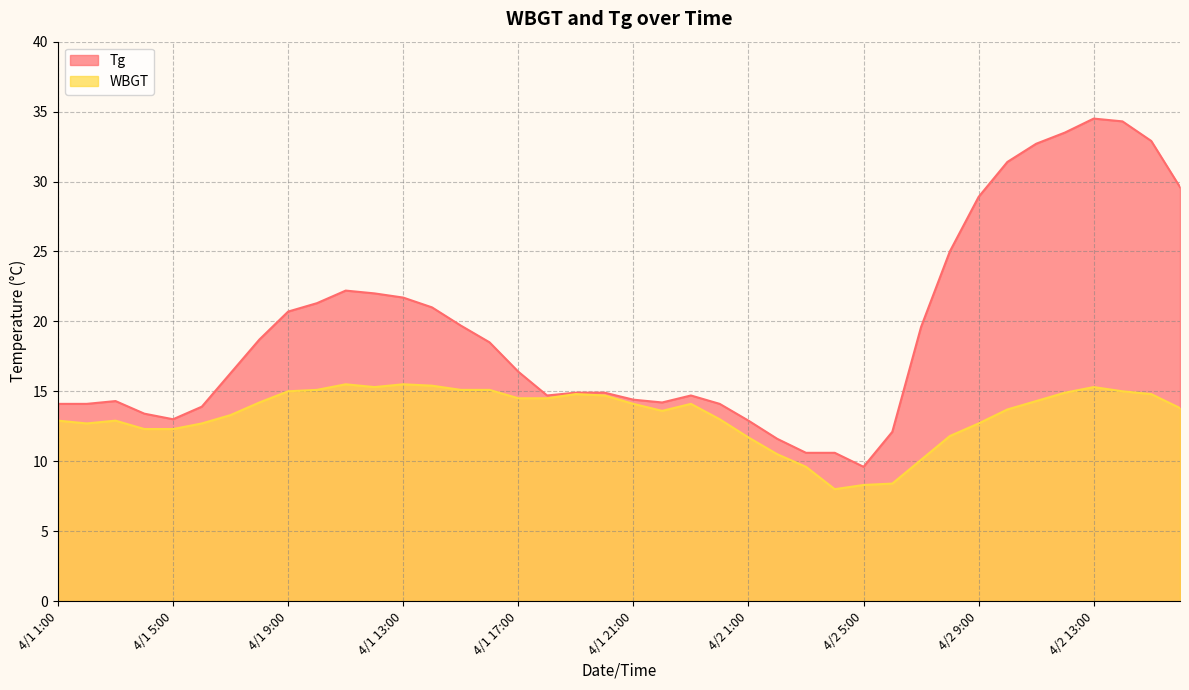

At which category does Tg reach its first local peak?

4/1 3:00